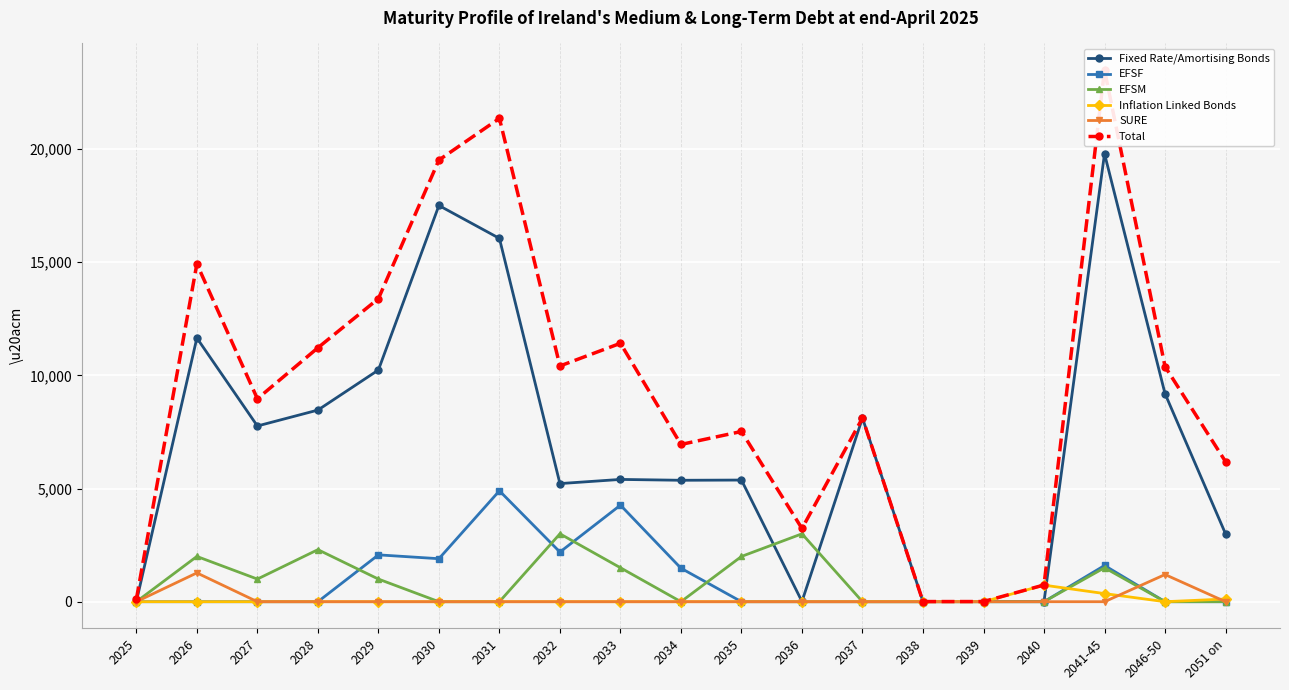

Which has a higher value, 2025 or 2031?

2031